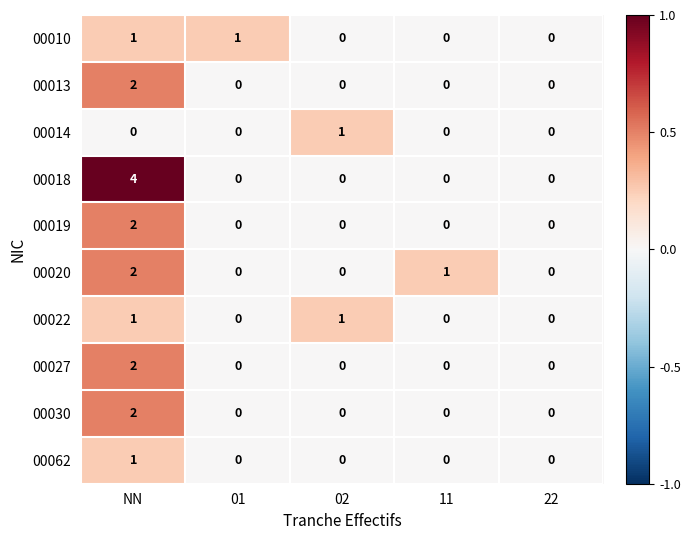

Is it true that 00019 equals 1 at 22?

False